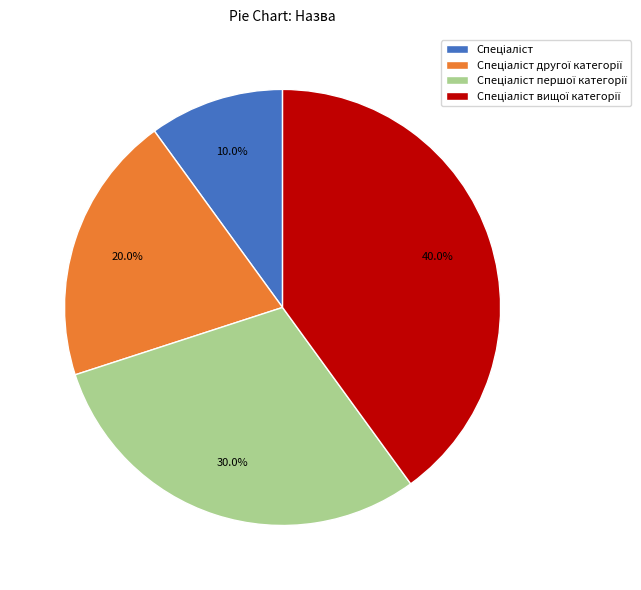

Is there any slice that represents more than half of the pie?

No